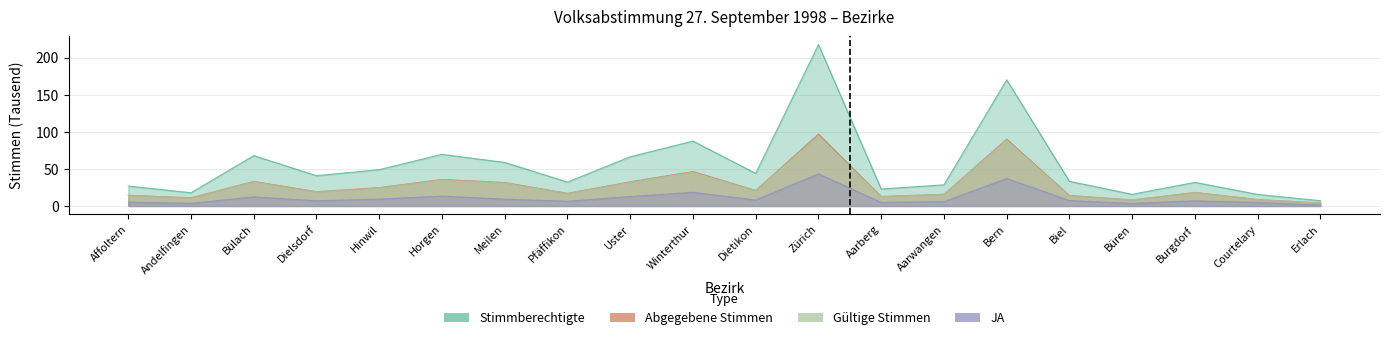

What is the sum of all JA values?

220.1